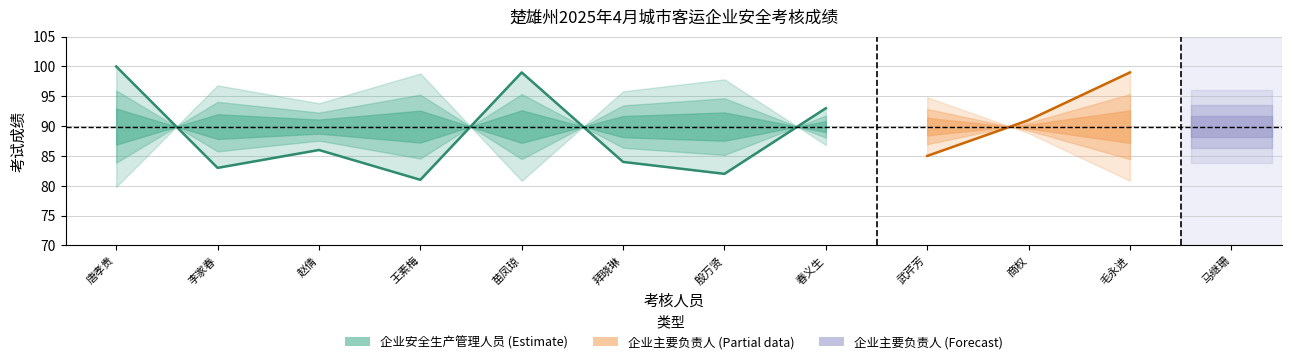

What is the average value?

88